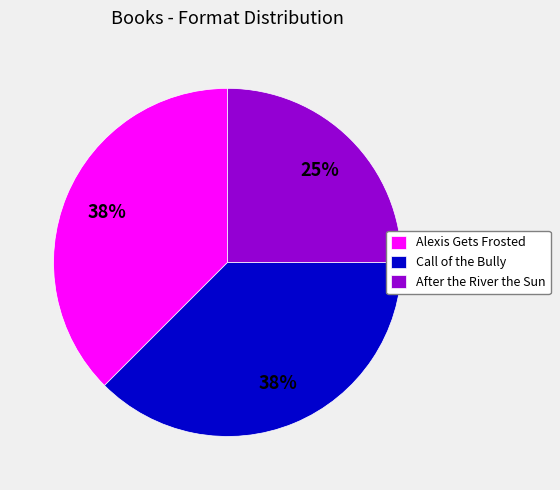

Which category has the smallest portion of the pie?

After the River the Sun